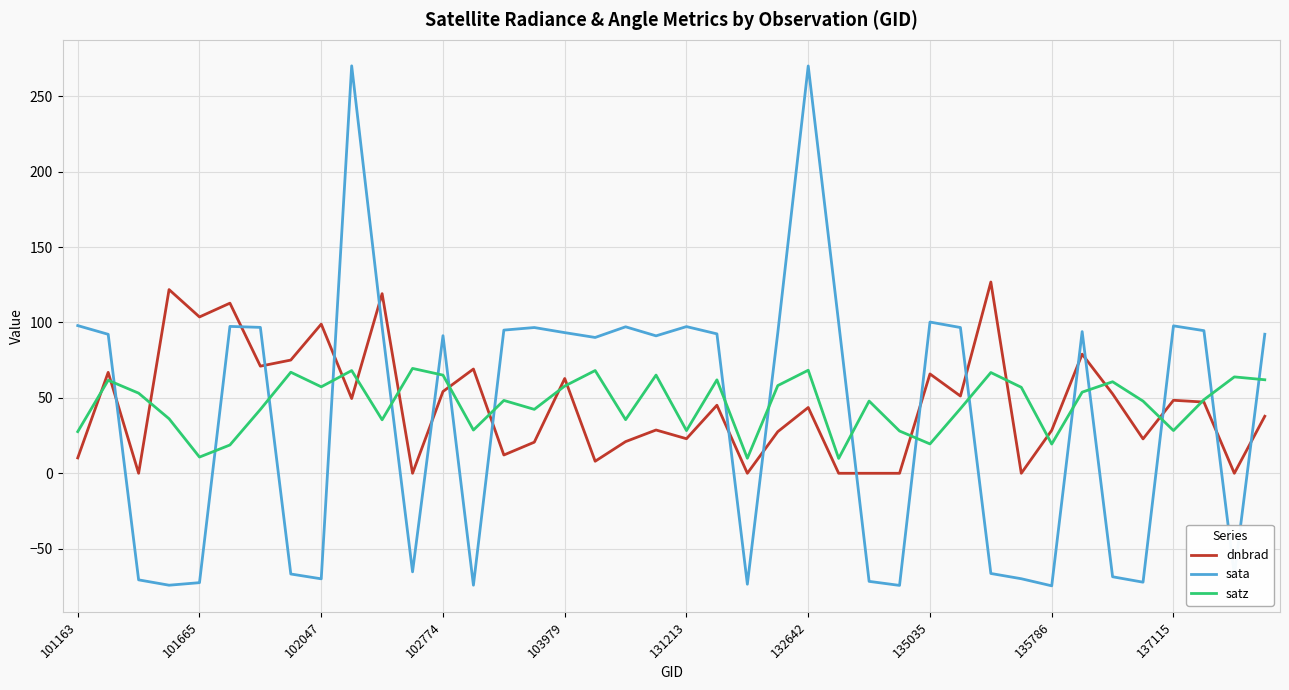

After their last crossing, which series has the higher values: sata or satz?

sata